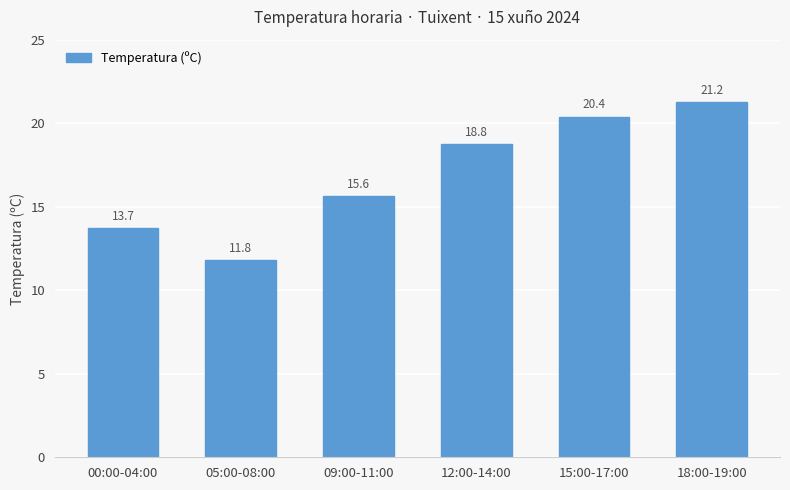

Are the bars horizontal?

No